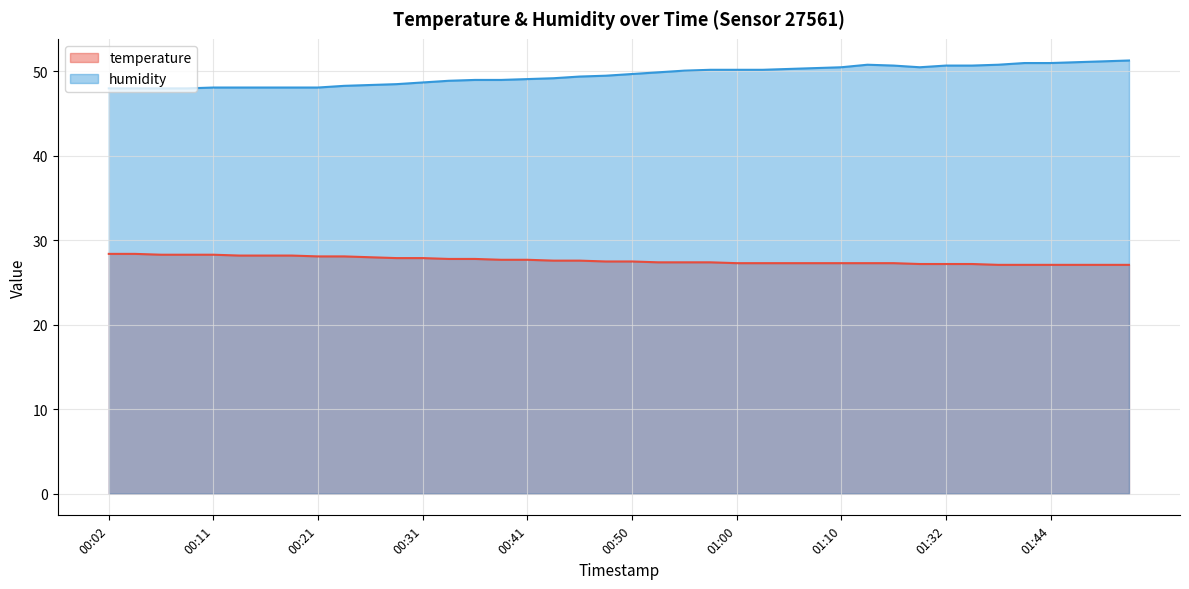

How many interior local peaks does the humidity series have?

1